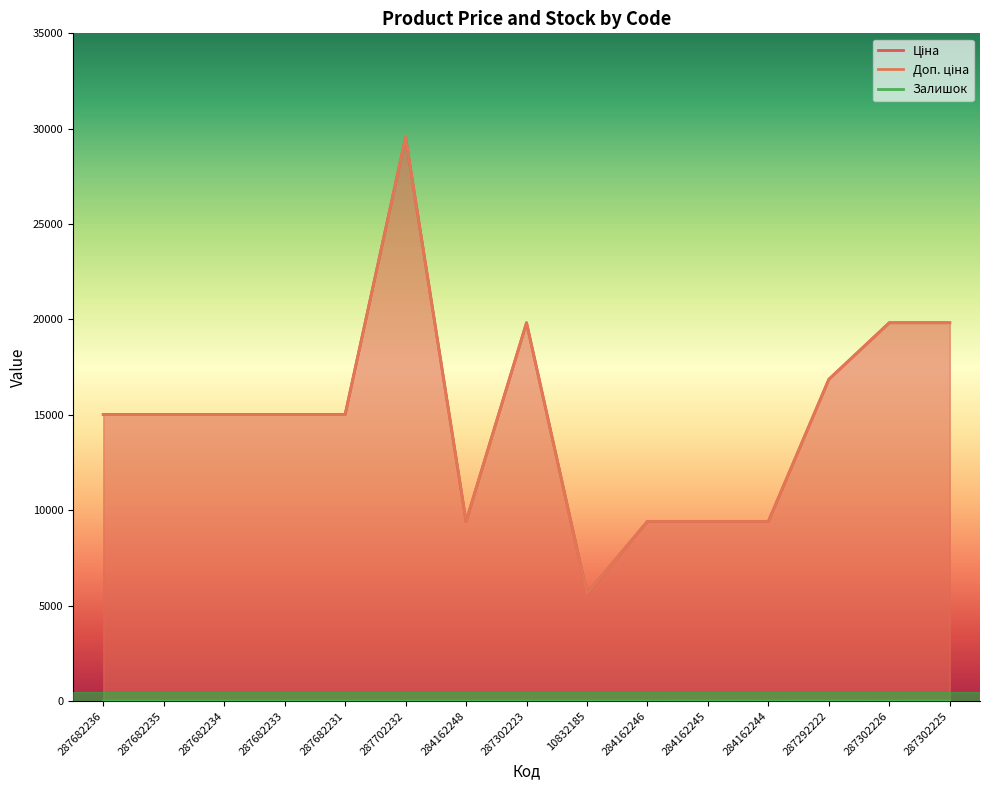

What is the maximum value shown in the chart?

29548.9